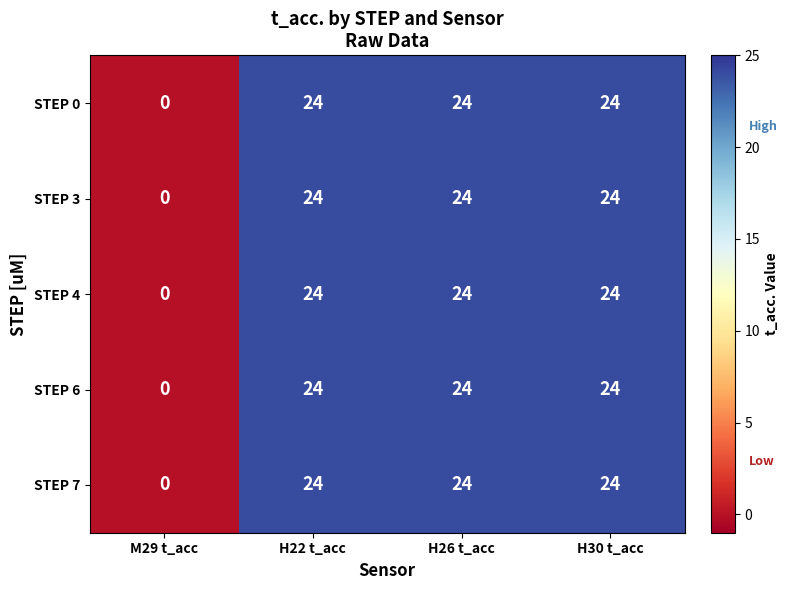

What is the total value across all series at H22 t_acc?

120